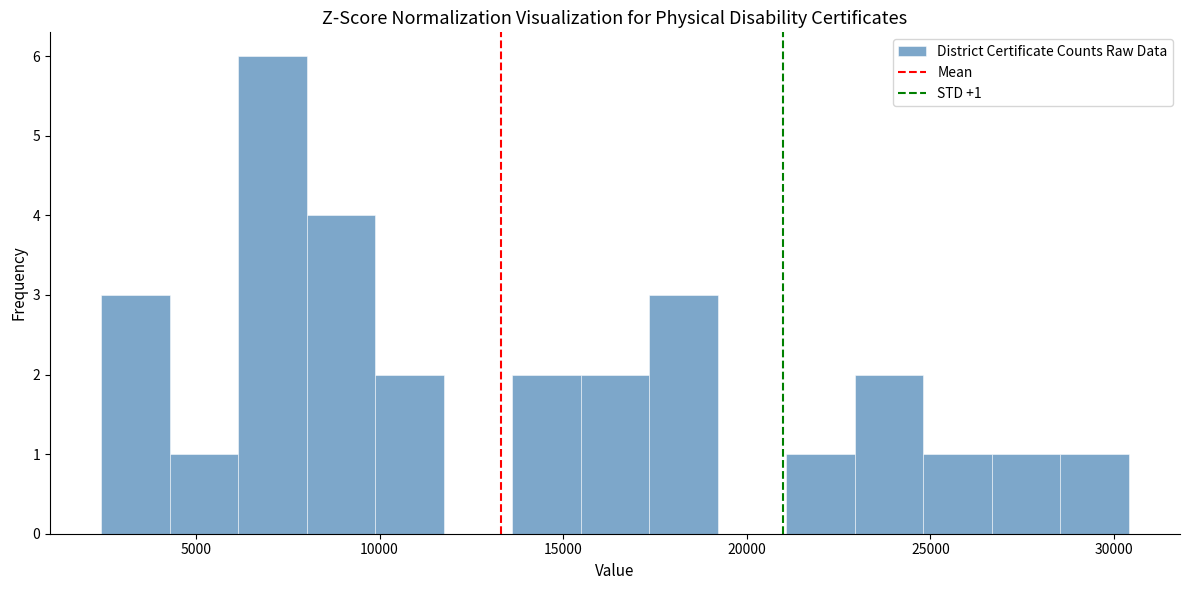

Read against the x-axis, roughly where is the centre of the tallest bar?

7000